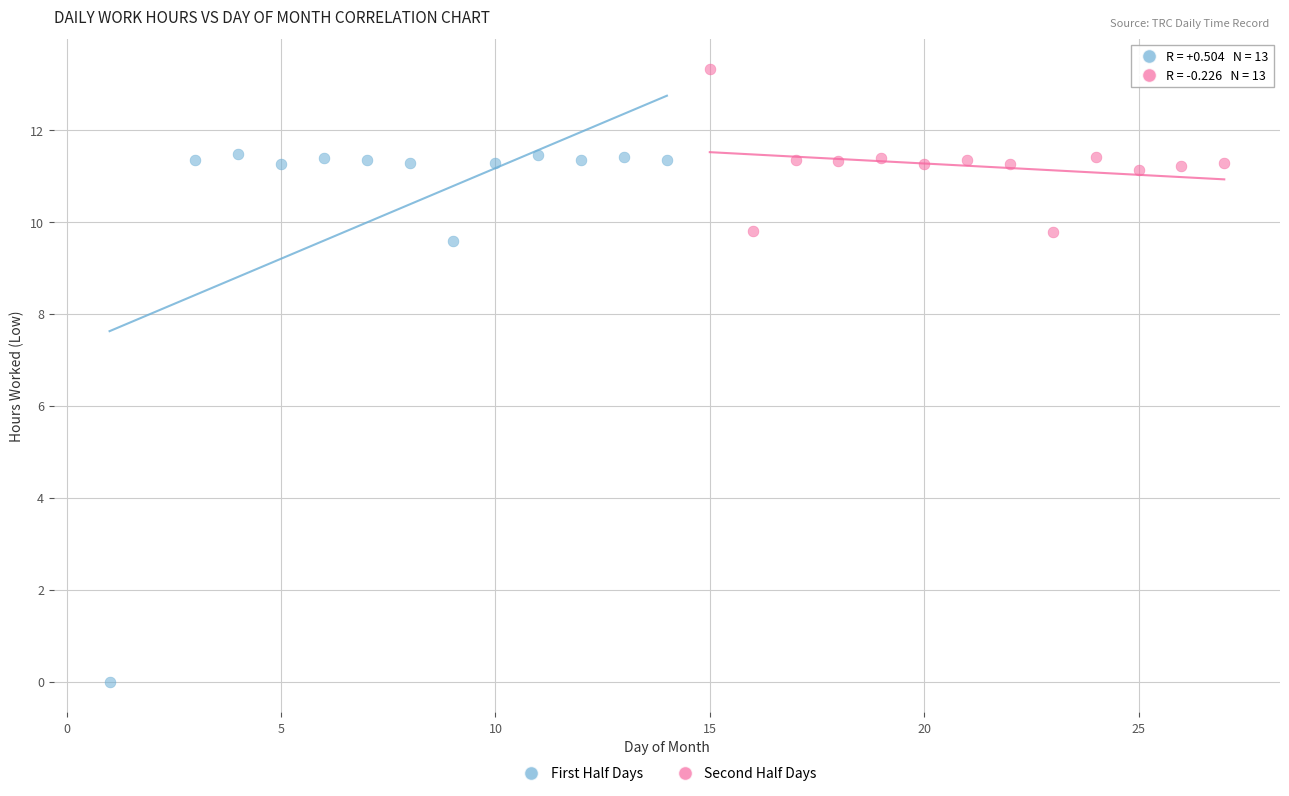

Which series contains the lowest Y value?

First Half Days